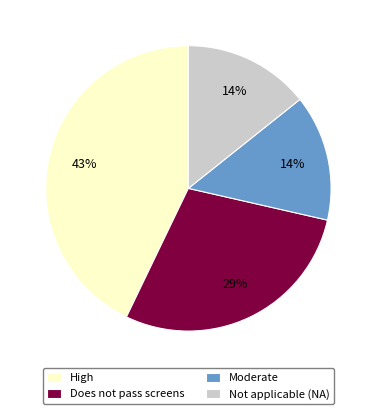

Is the sum of Not applicable (NA) and Does not pass screens greater than half?

No